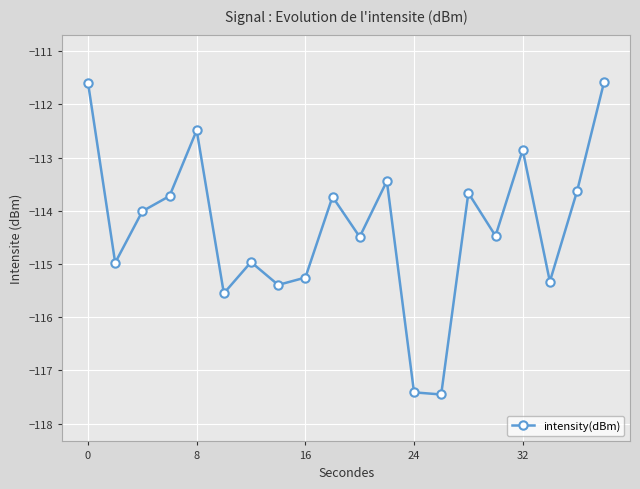

What is the value of the 3rd point from the left?

-114.0